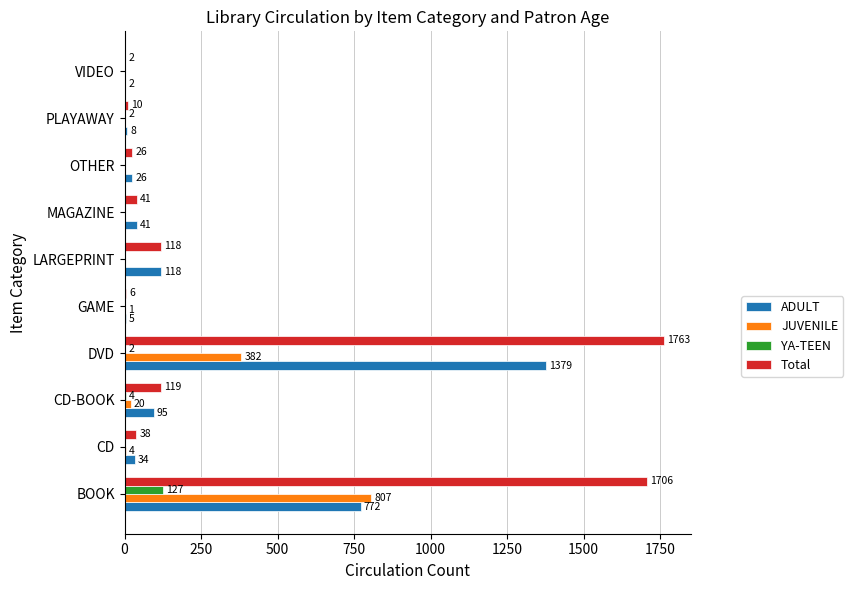

What is the maximum value shown in the chart?

1763